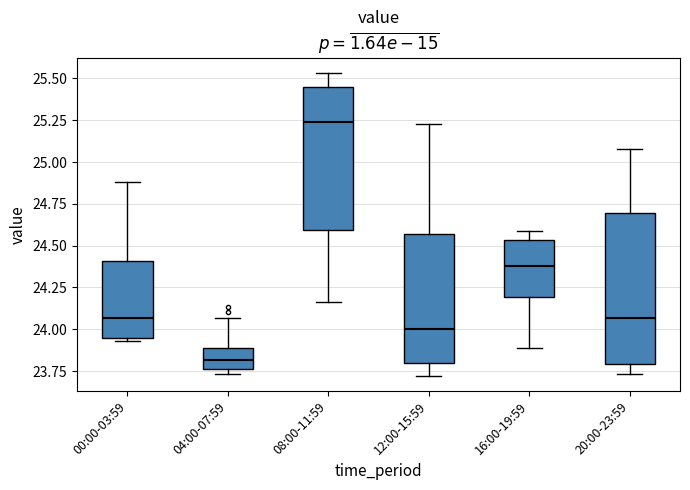

Reading left to right, read every box against the y-axis: the position of its median line, the range the box covers, and the ends of its whiskers. The values are not printed on the chart, so give them approximately, as read against the axis.

00:00-03:59: median 24.05, box 23.95 to 24.40, whiskers 23.95 (just below the box's lower edge) to 24.90
04:00-07:59: median 23.80, box 23.75 to 23.90, whiskers 23.75 (just below the box's lower edge) to 24.05
08:00-11:59: median 25.25, box 24.60 to 25.45, whiskers 24.15 to 25.55
12:00-15:59: median 24.00, box 23.80 to 24.55, whiskers 23.70 to 25.25
16:00-19:59: median 24.40, box 24.20 to 24.55, whiskers 23.90 to 24.60
20:00-23:59: median 24.05, box 23.80 to 24.70, whiskers 23.75 to 25.10